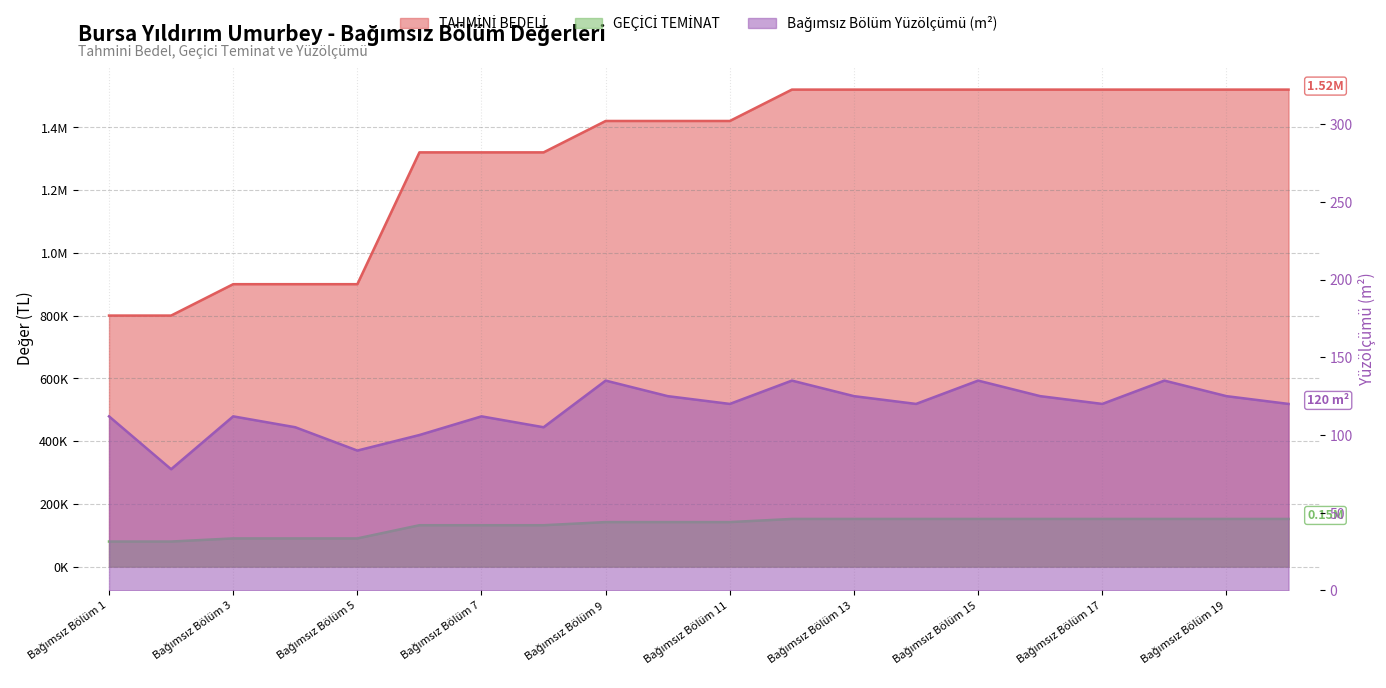

Which label corresponds to the smallest value in the chart?

Bağımsız Bölüm 2